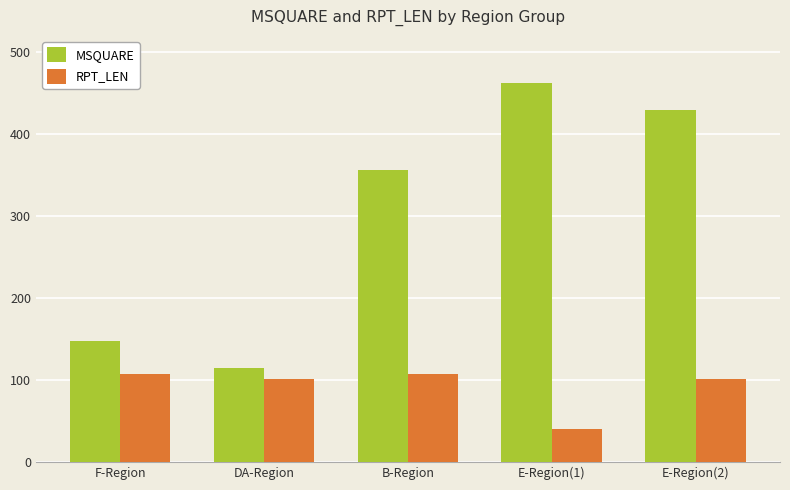

Which series has the largest range (max minus min)?

MSQUARE